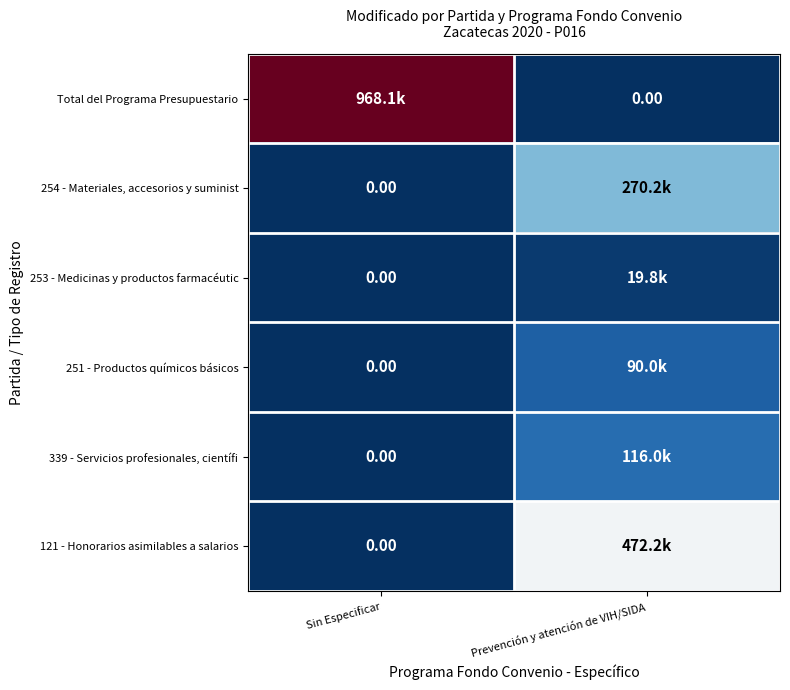

At how many categories does at least one series exceed 810261?

1